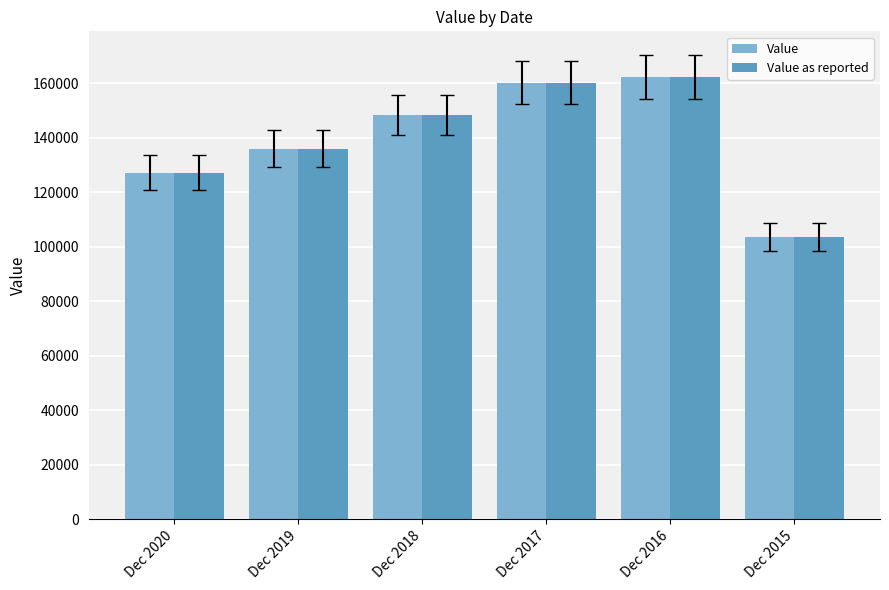

What is the difference between the maximum and minimum values in the Value series?

58944.0